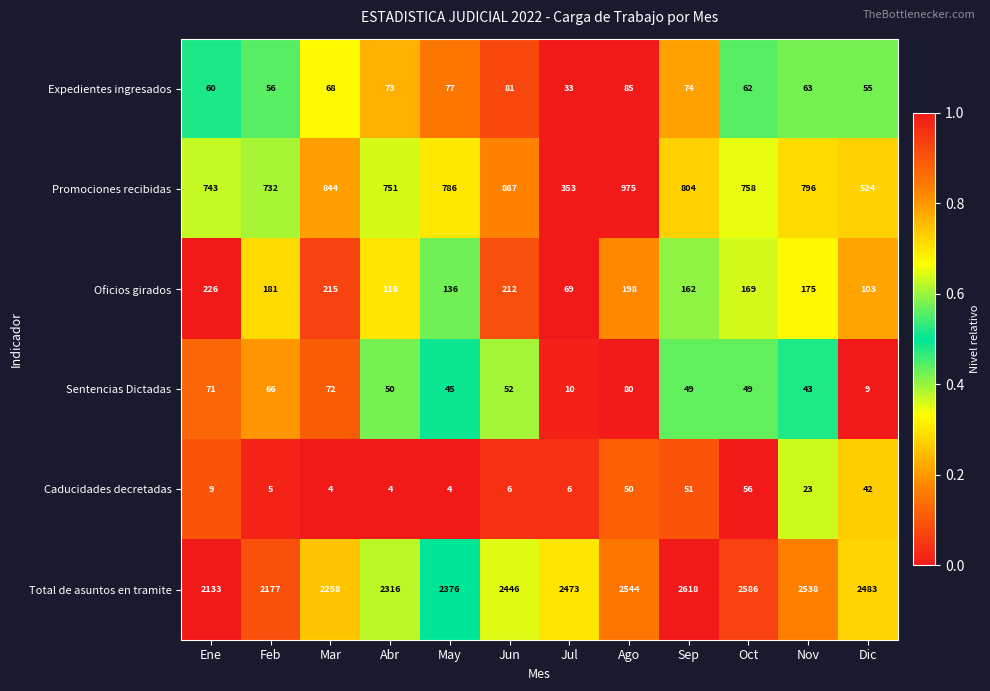

Which category has the lowest value in the Sentencias Dictadas series?

Dic